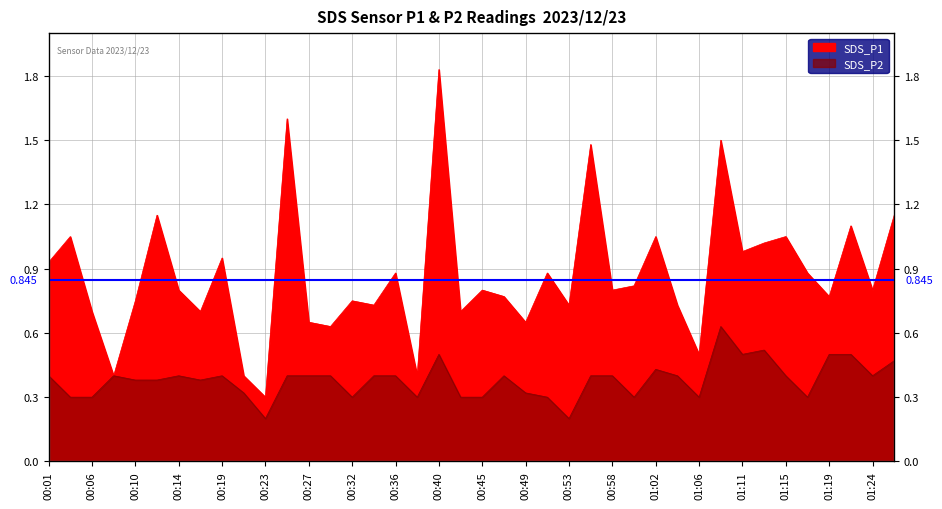

True or false: SDS_P2 and SDS_P1 cross at least once.

False